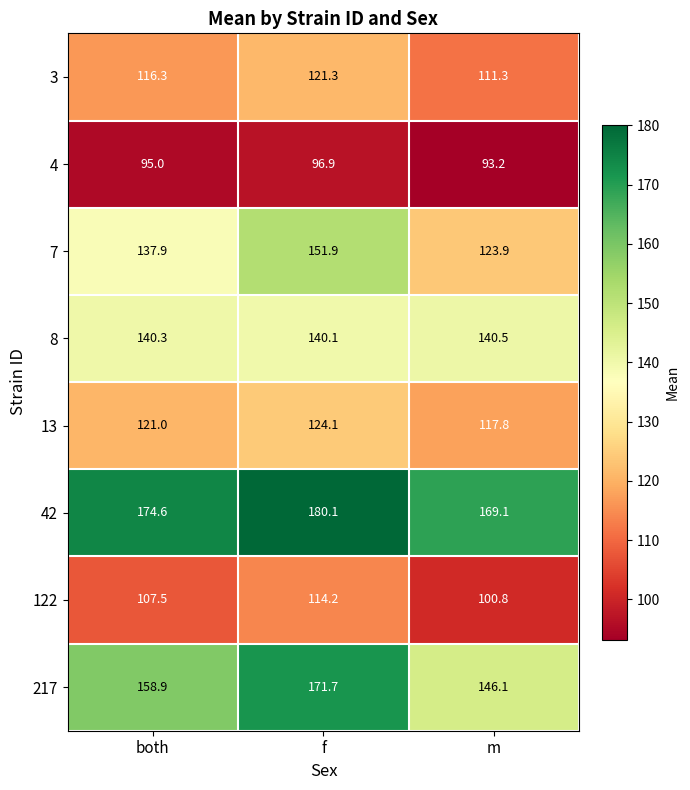

Rank the series at f from lowest to highest value.

4, 122, 3, 13, 8, 7, 217, 42